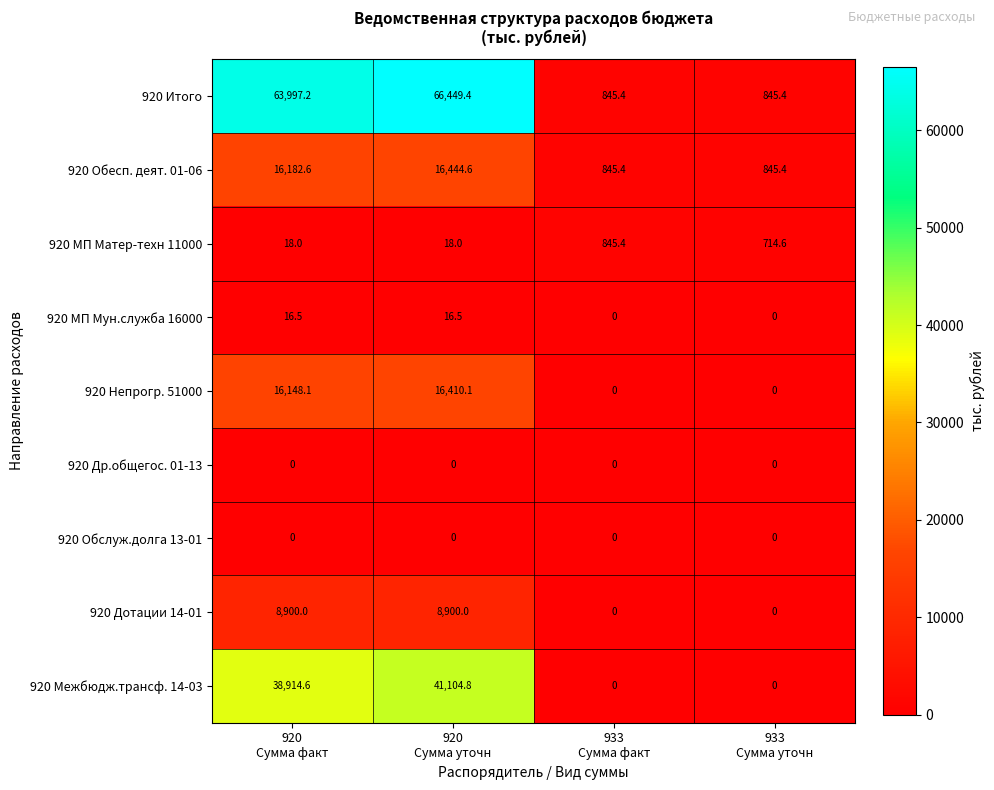

What is the maximum value shown in the chart?

66449.4